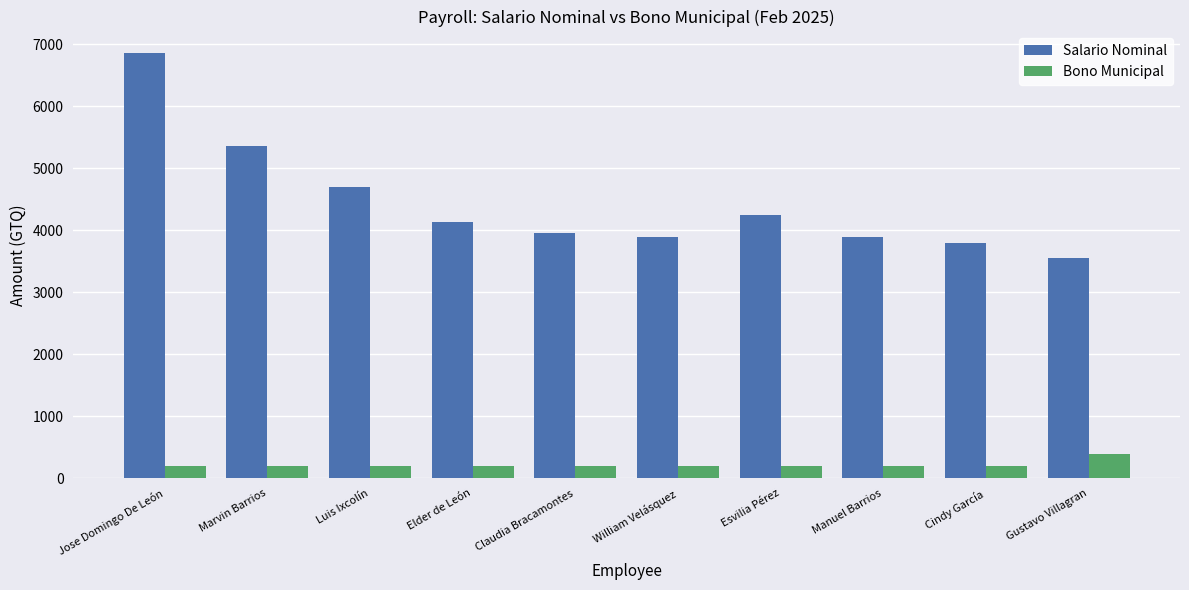

Reading left to right, extract all data points from this chart.

Salario Nominal: Jose Domingo De León=6860	Marvin Barrios=5360	Luis Ixcolín=4700	Elder de León=4135	Claudia Bracamontes=3950	William Velásquez=3885	Esvilia Pérez=4250	Manuel Barrios=3885	Cindy García=3800	Gustavo Villagran=3551
Bono Municipal: Jose Domingo De León=200	Marvin Barrios=200	Luis Ixcolín=200	Elder de León=200	Claudia Bracamontes=200	William Velásquez=200	Esvilia Pérez=200	Manuel Barrios=200	Cindy García=200	Gustavo Villagran=400